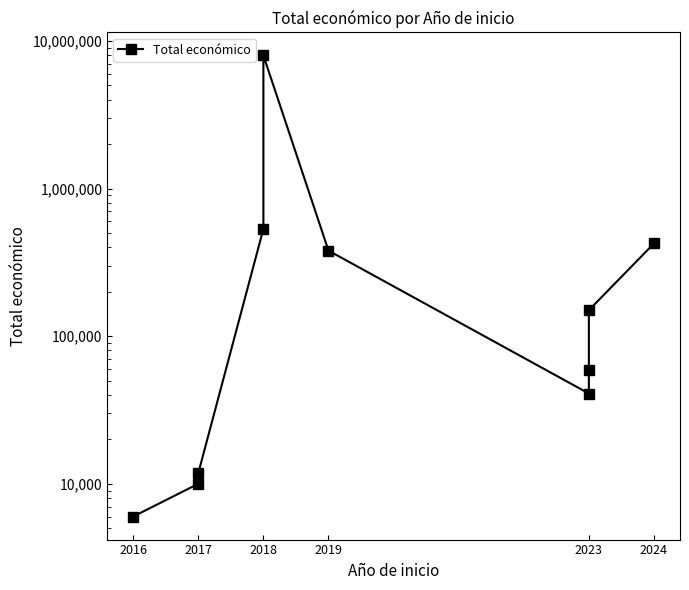

What is the value of the 5th point from the left?

533272